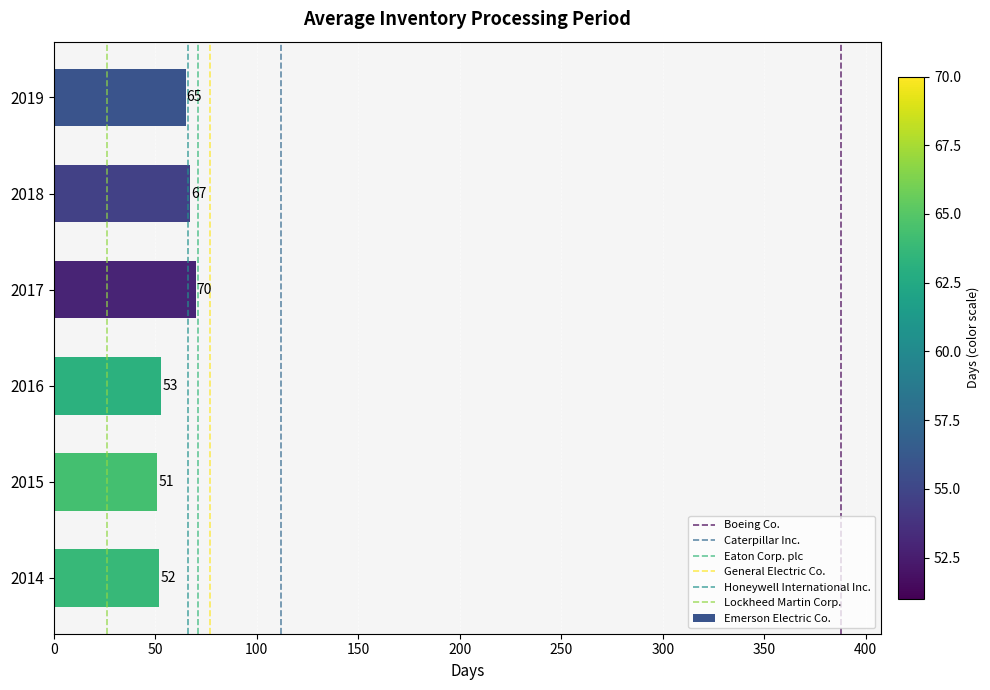

How many data points does each series have?

6